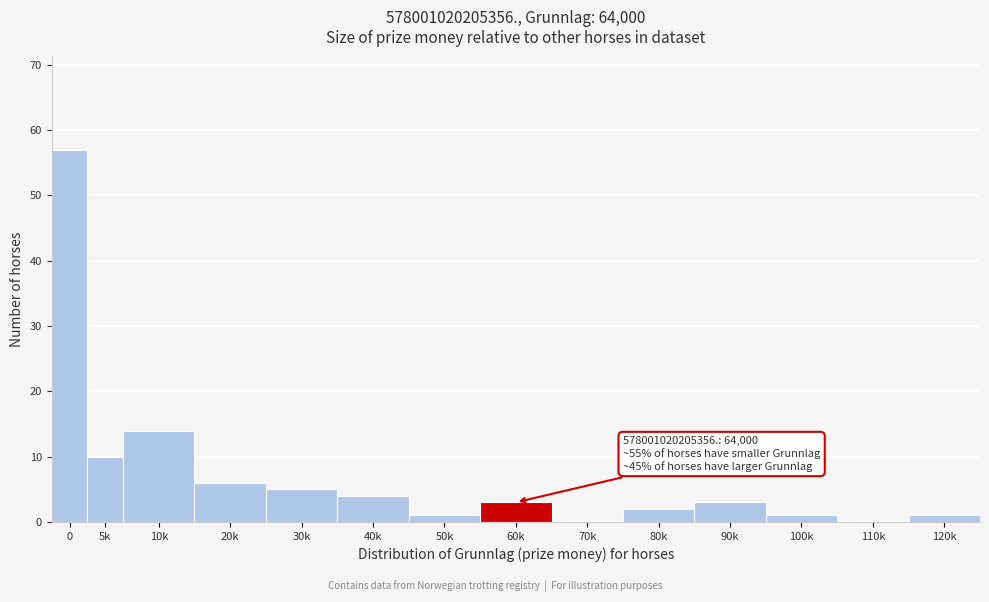

Reading left to right, list all the values displayed in this chart.

0=57	5k=10	10k=14	20k=6	30k=5	40k=4	50k=1	60k=3	70k=0	80k=2	90k=3	100k=1	110k=0	120k=1